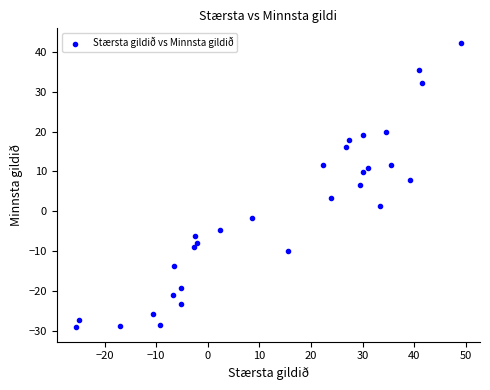

What is the range of Y values (max minus min)?

71.4